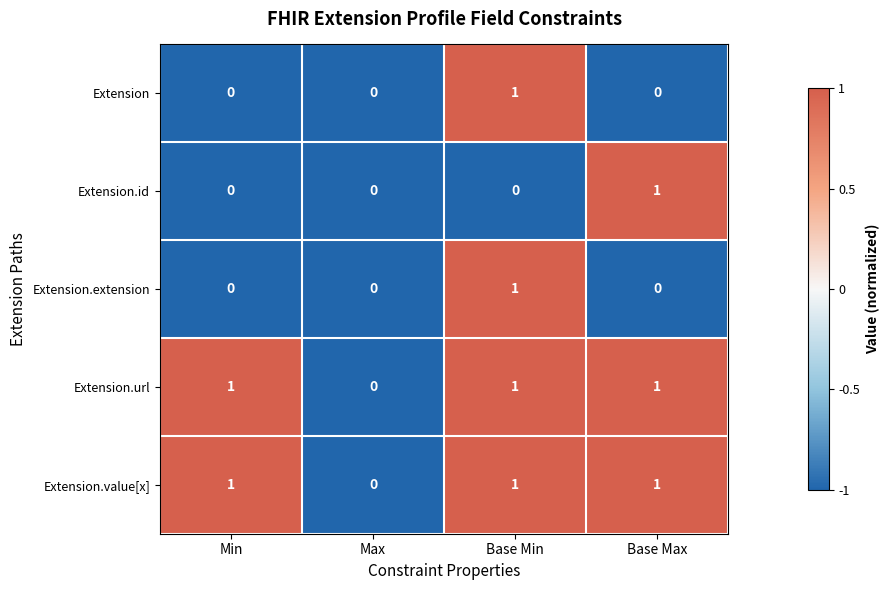

At which category is the sum across all series the highest?

Base Min